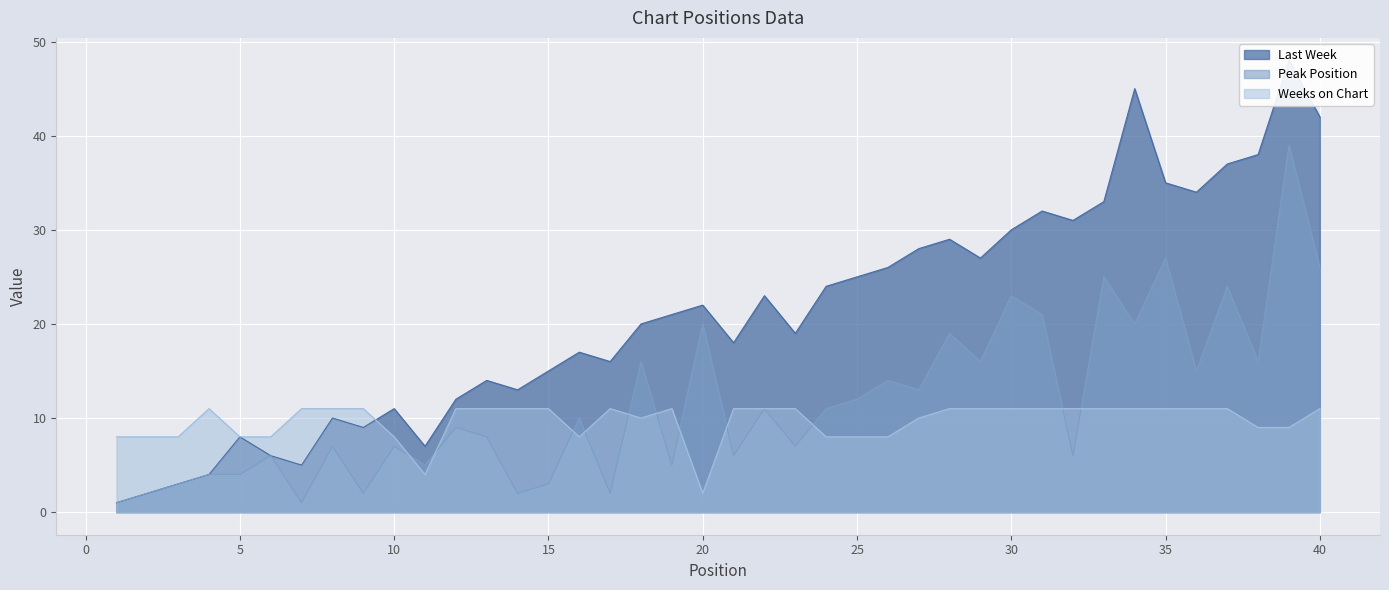

Reading left to right, transcribe all the data shown in this chart.

Last Week: 1=1	2=2	3=3	4=4	5=8	6=6	7=5	8=10	9=9	10=11	11=7	12=12	13=14	14=13	15=15	16=17	17=16	18=20	19=21	20=22	21=18	22=23	23=19	24=24	25=25	26=26	27=28	28=29	29=27	30=30	31=32	32=31	33=33	34=45	35=35	36=34	37=37	38=38	39=48	40=42
Peak Position: 1=1	2=2	3=3	4=4	5=4	6=6	7=1	8=7	9=2	10=7	11=5	12=9	13=8	14=2	15=3	16=10	17=2	18=16	19=5	20=20	21=6	22=11	23=7	24=11	25=12	26=14	27=13	28=19	29=16	30=23	31=21	32=6	33=25	34=20	35=27	36=15	37=24	38=16	39=39	40=26
Weeks on Chart: 1=8	2=8	3=8	4=11	5=8	6=8	7=11	8=11	9=11	10=8	11=4	12=11	13=11	14=11	15=11	16=8	17=11	18=10	19=11	20=2	21=11	22=11	23=11	24=8	25=8	26=8	27=10	28=11	29=11	30=11	31=11	32=11	33=11	34=11	35=11	36=11	37=11	38=9	39=9	40=11